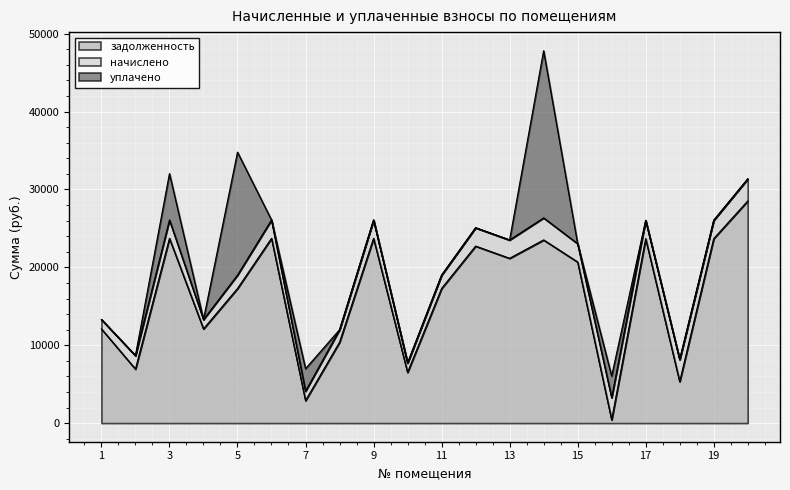

Which series ends up on top after the final intersection of начислено and задолженность?

задолженность